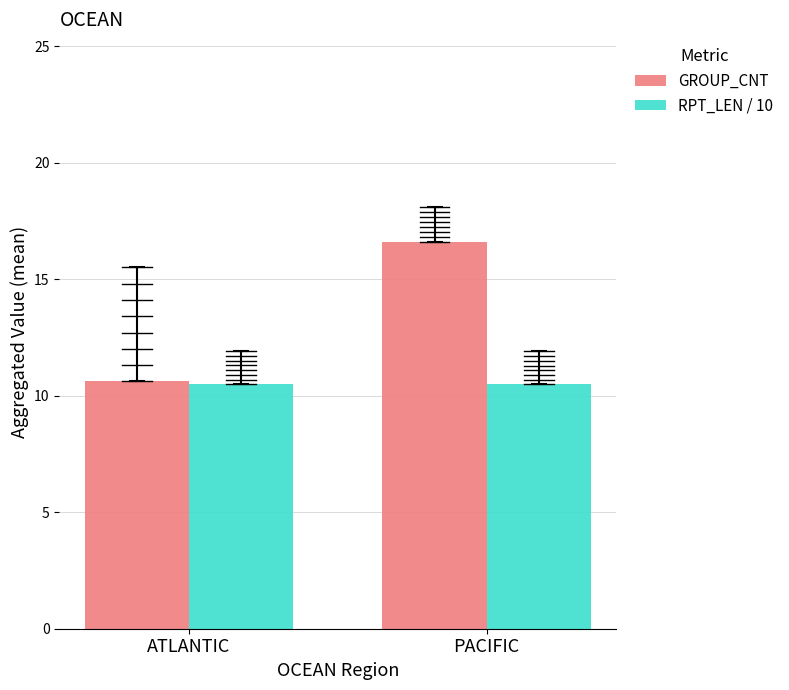

How many data points does each series have?

2